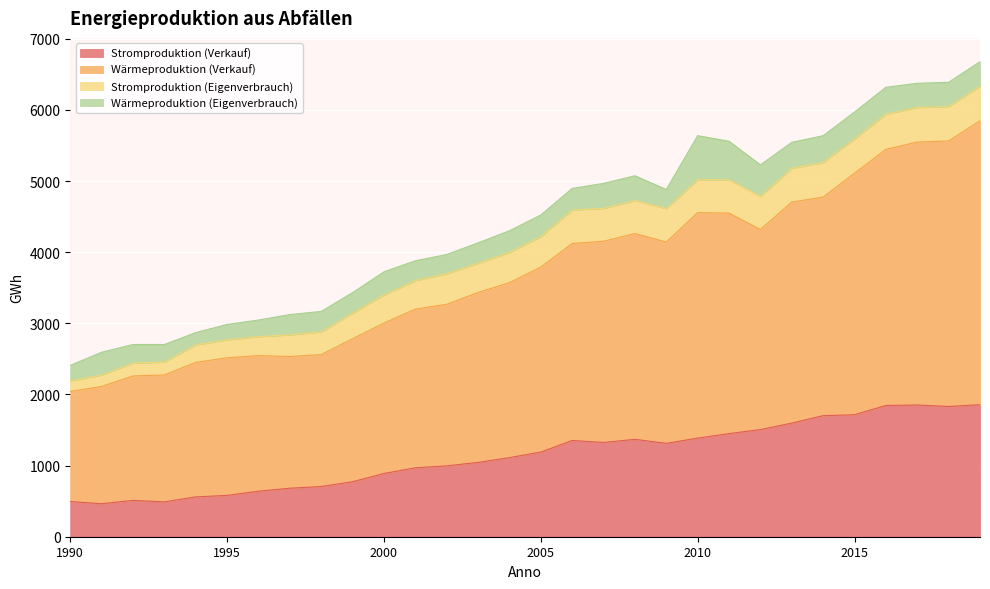

True or false: Stromproduktion (Verkauf) and Wärmeproduktion (Verkauf) cross at least once.

False